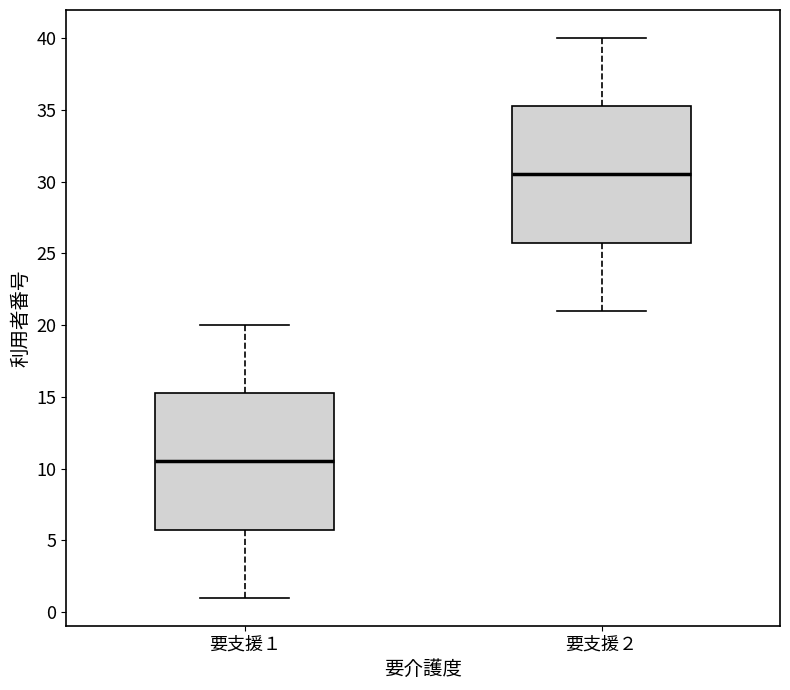

Reading left to right, transcribe this box plot: for each box, give where its median line is, the range the box spans, and where its two whiskers end, as read against the y-axis. The values are not printed on the chart, so give them approximately, as read against the axis.

要支援１: median 10.5, box 6.0 to 15.5, whiskers 1.0 to 20.0
要支援２: median 30.5, box 26.0 to 35.5, whiskers 21.0 to 40.0